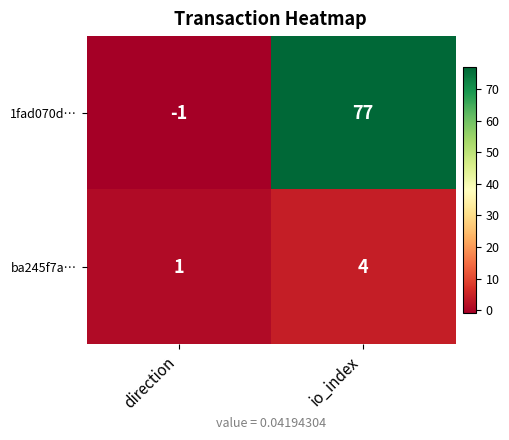

Read the ba245f7a… value at io_index.

4